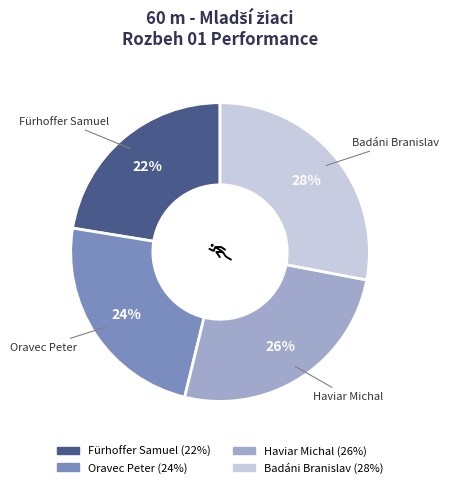

Does Oravec Peter account for over 50% of the chart?

No